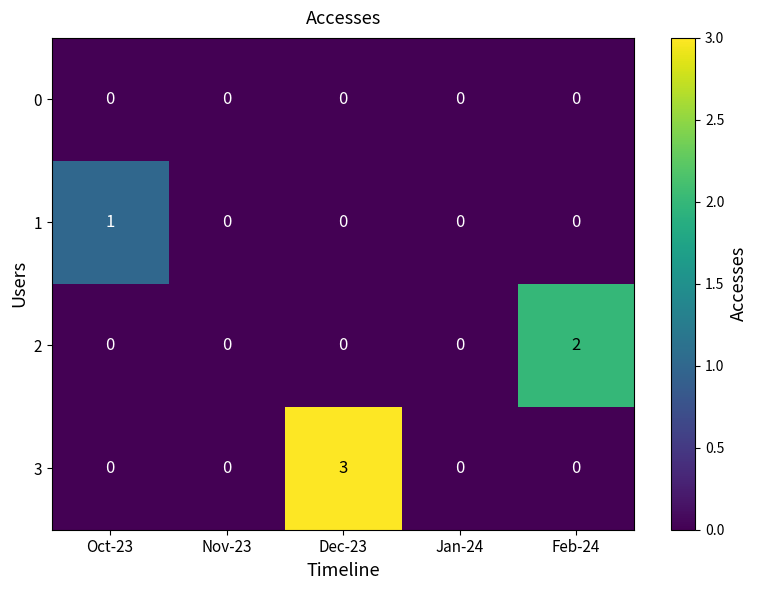

Count the number of categories in the chart.

5